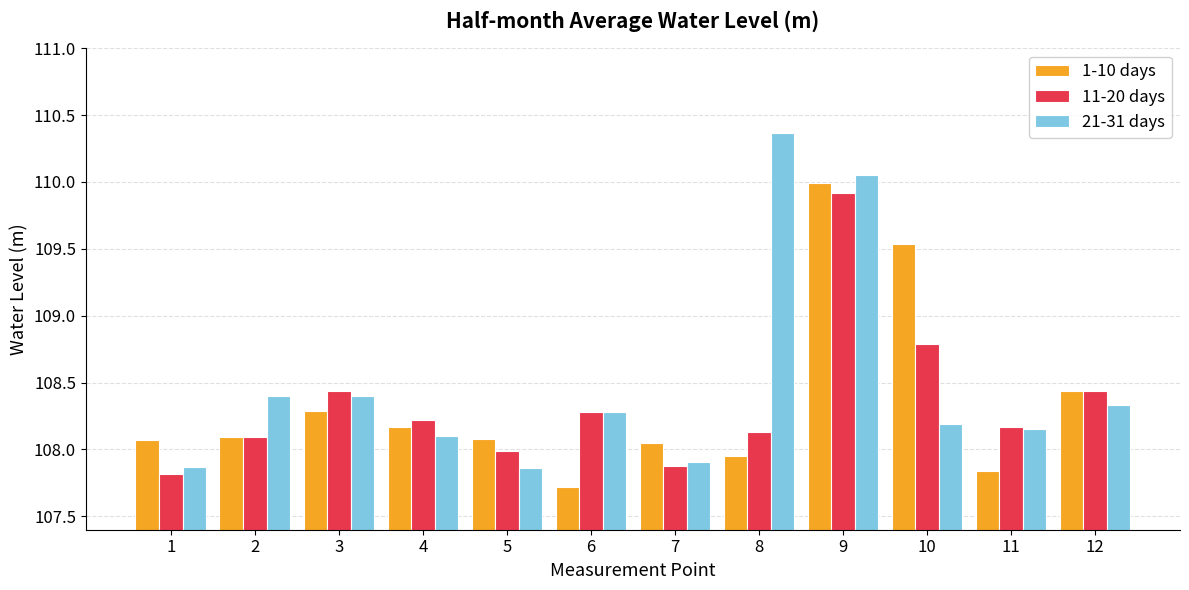

What is the sum of all 11-20 days values?

1300.2